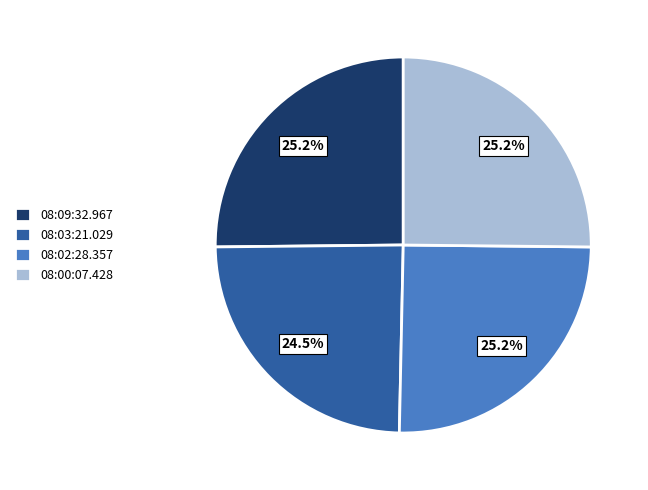

What percentage is NOT represented by 08:03:21.029?

75.5%